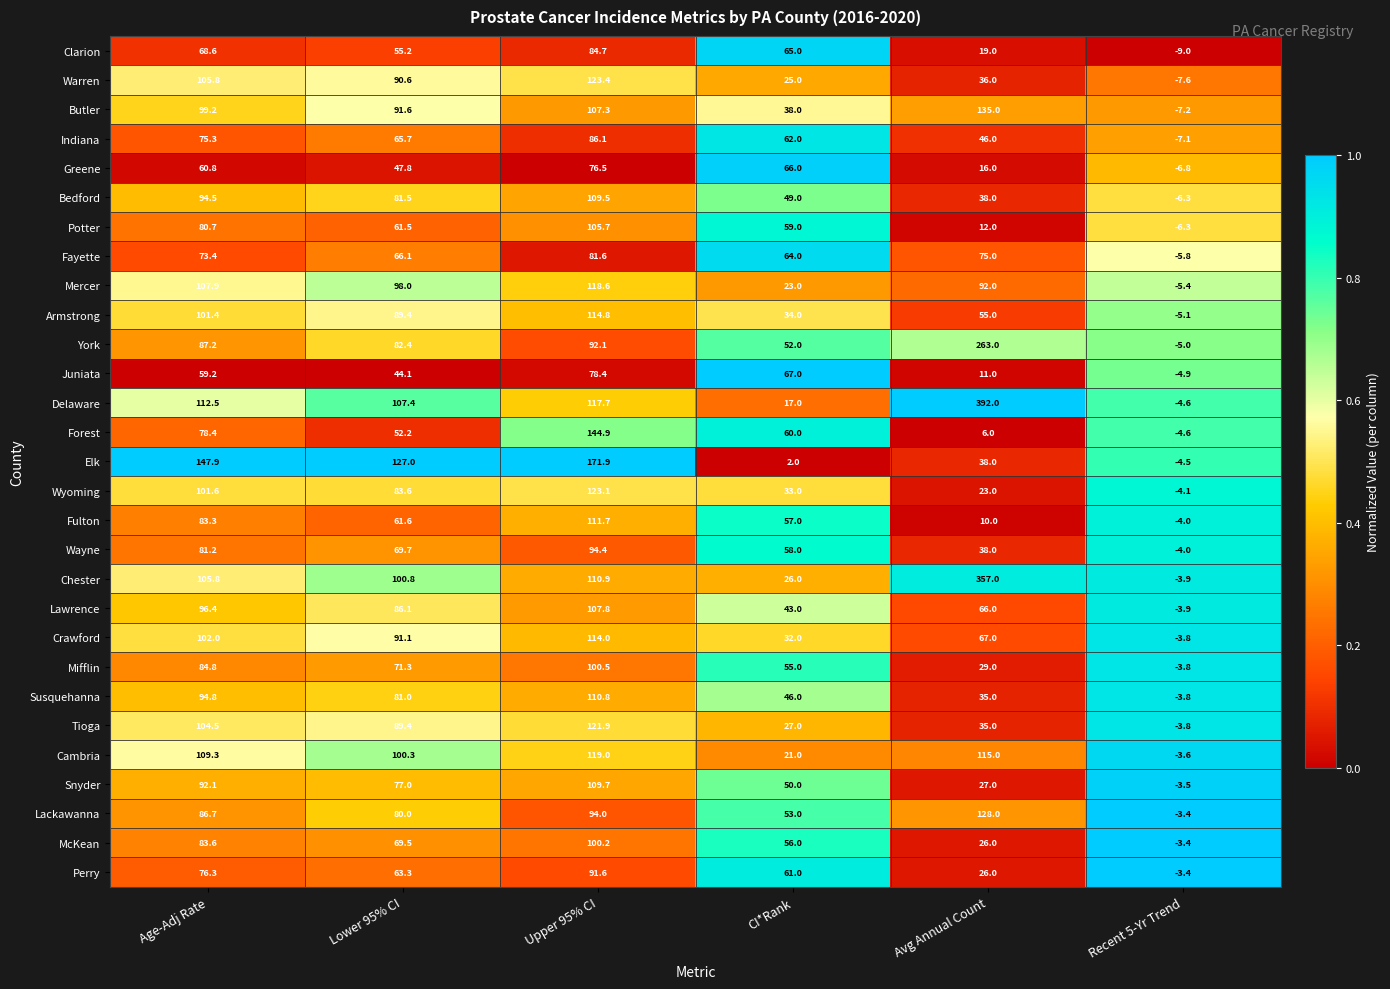

Which series has the largest range (max minus min)?

Delaware